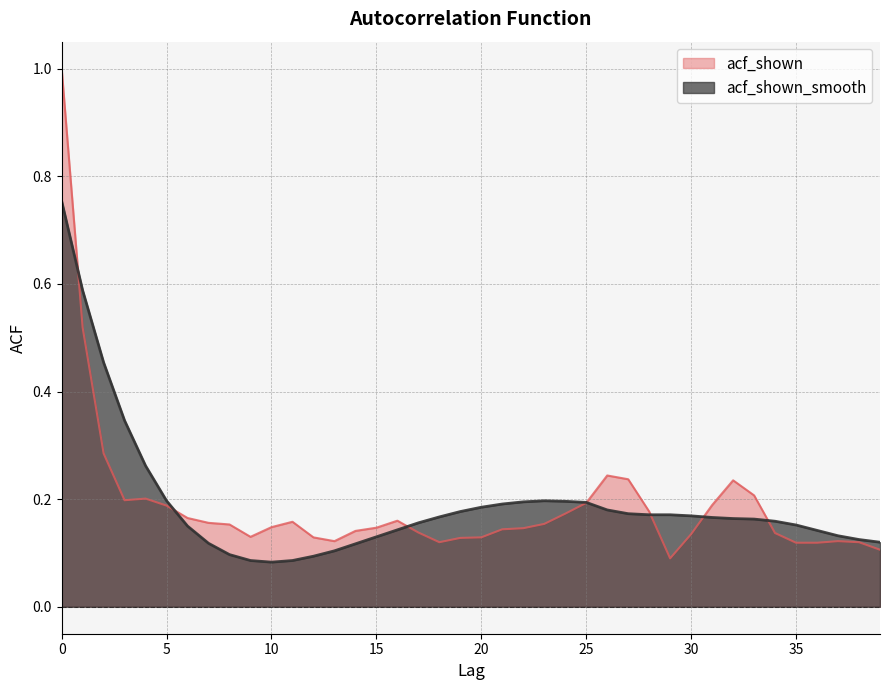

What is the sum of the acf_shown values at 37 and 32?

0.4